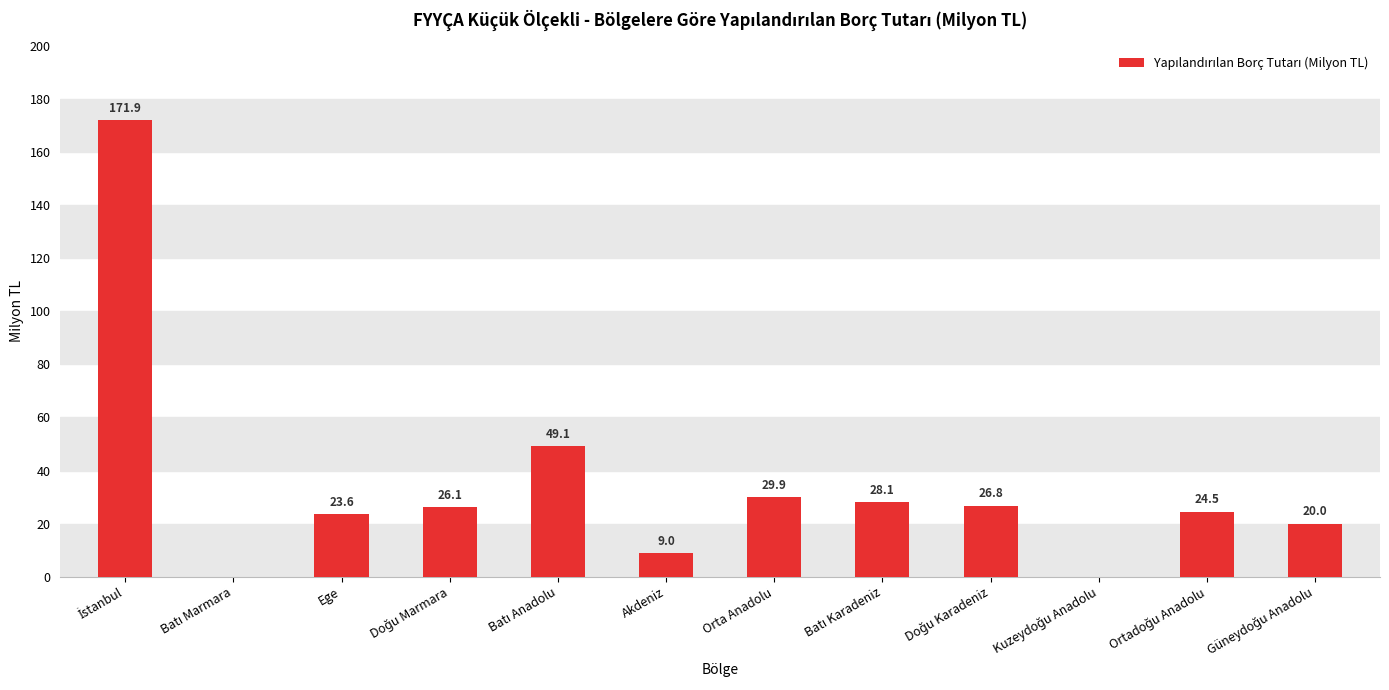

Read the value at Ege.

23.6